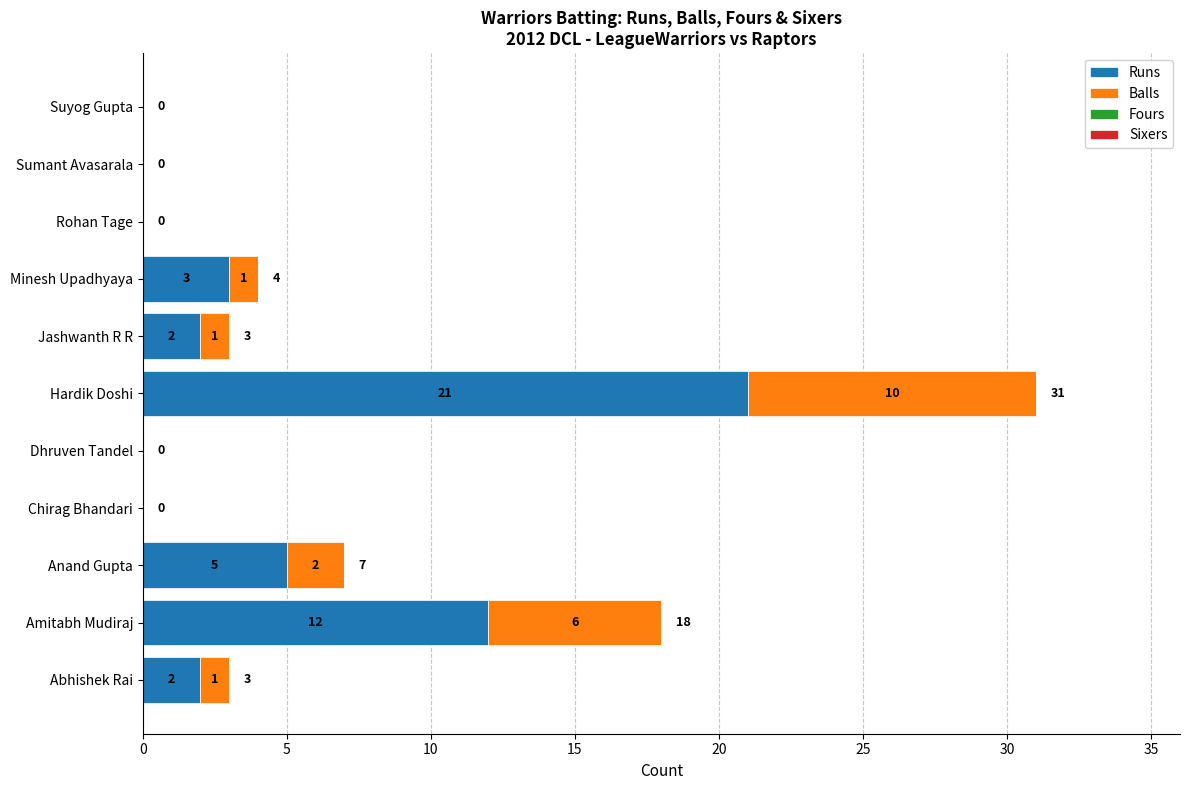

At which label is Runs closest to 10?

Amitabh Mudiraj